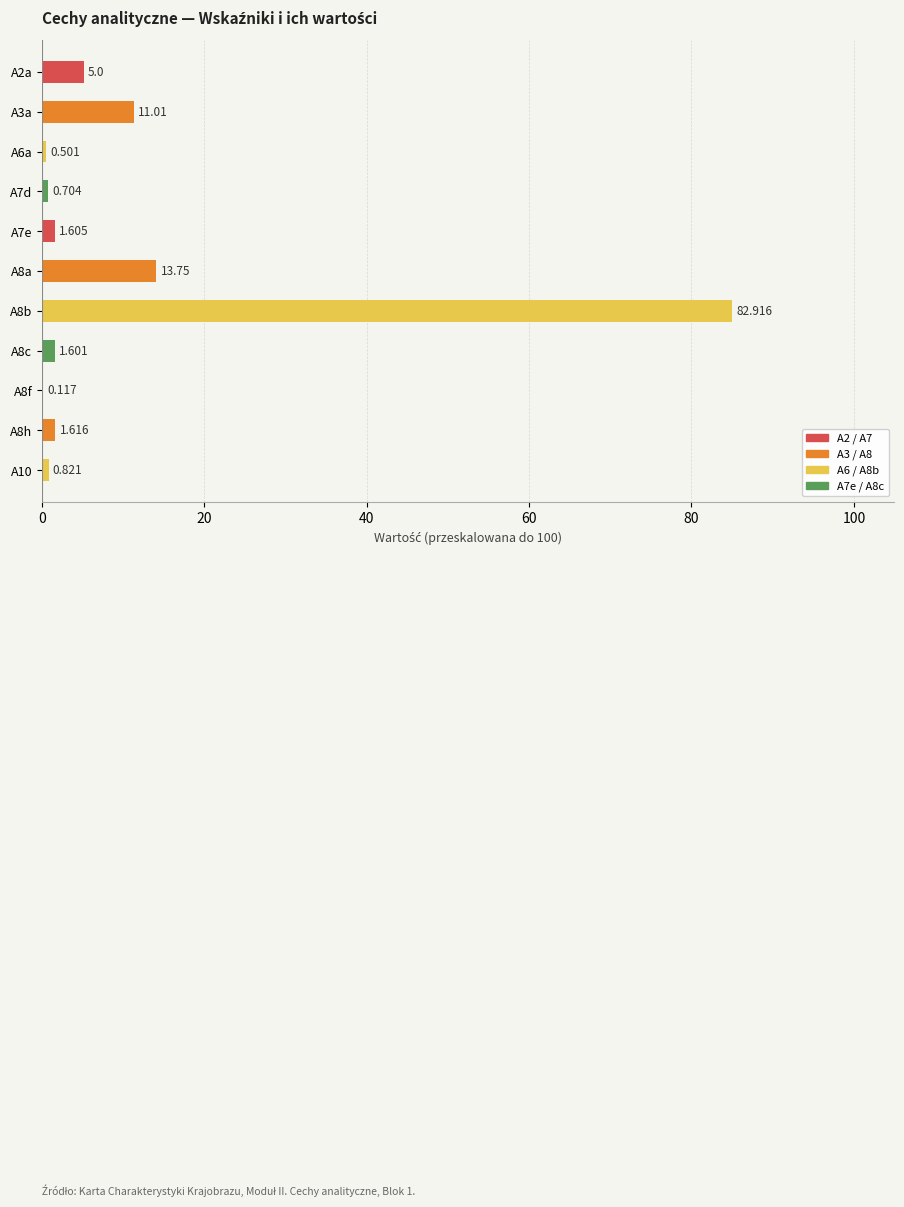

What is the sum of all values?

122.6